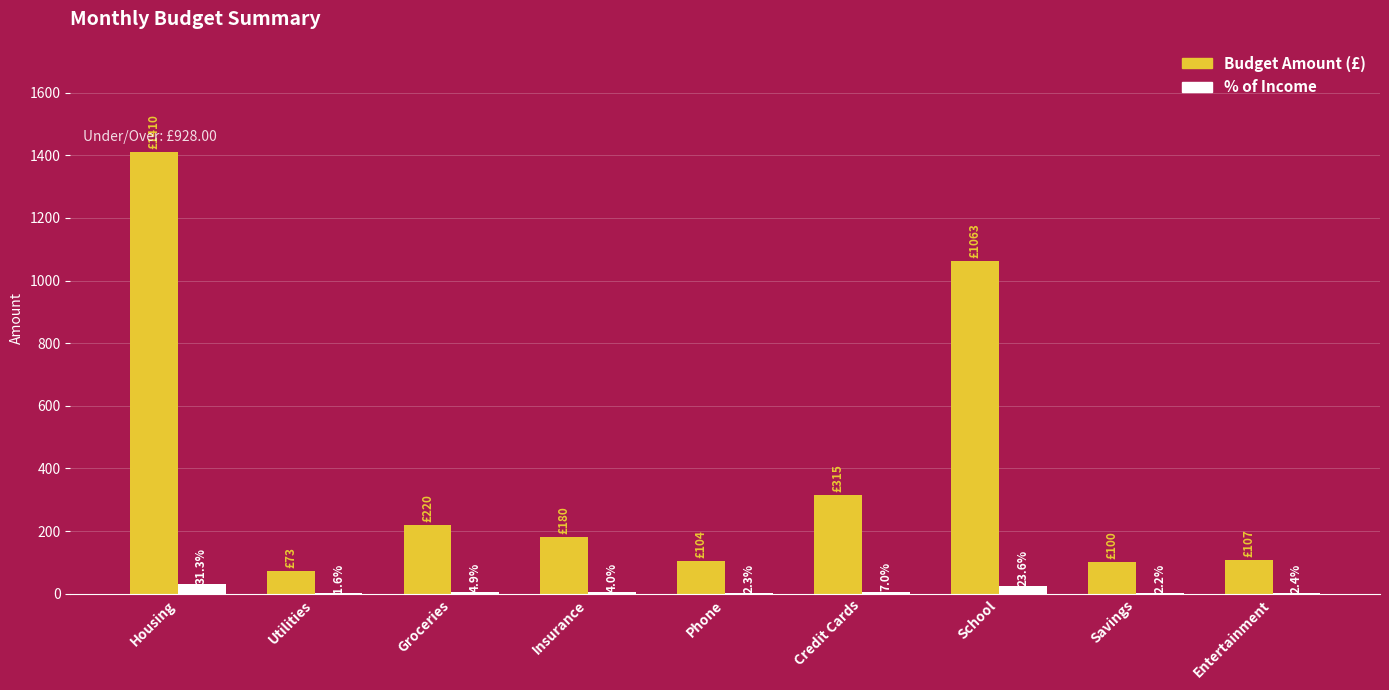

Reading left to right, what are all the values shown in this chart?

Budget Amount (£): 1410.0	73.0	220.0	180.0	104.0	315.0	1063.0	100.0	107.0
% of Income: 31.3	1.6	4.9	4.0	2.3	7.0	23.6	2.2	2.4